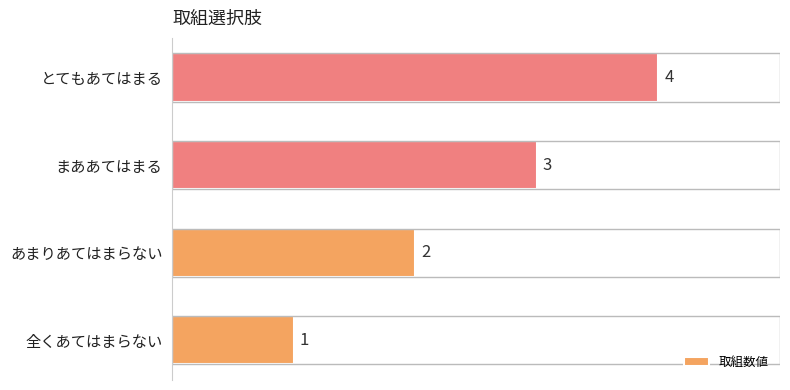

Which has a higher value, あまりあてはまらない or とてもあてはまる?

とてもあてはまる